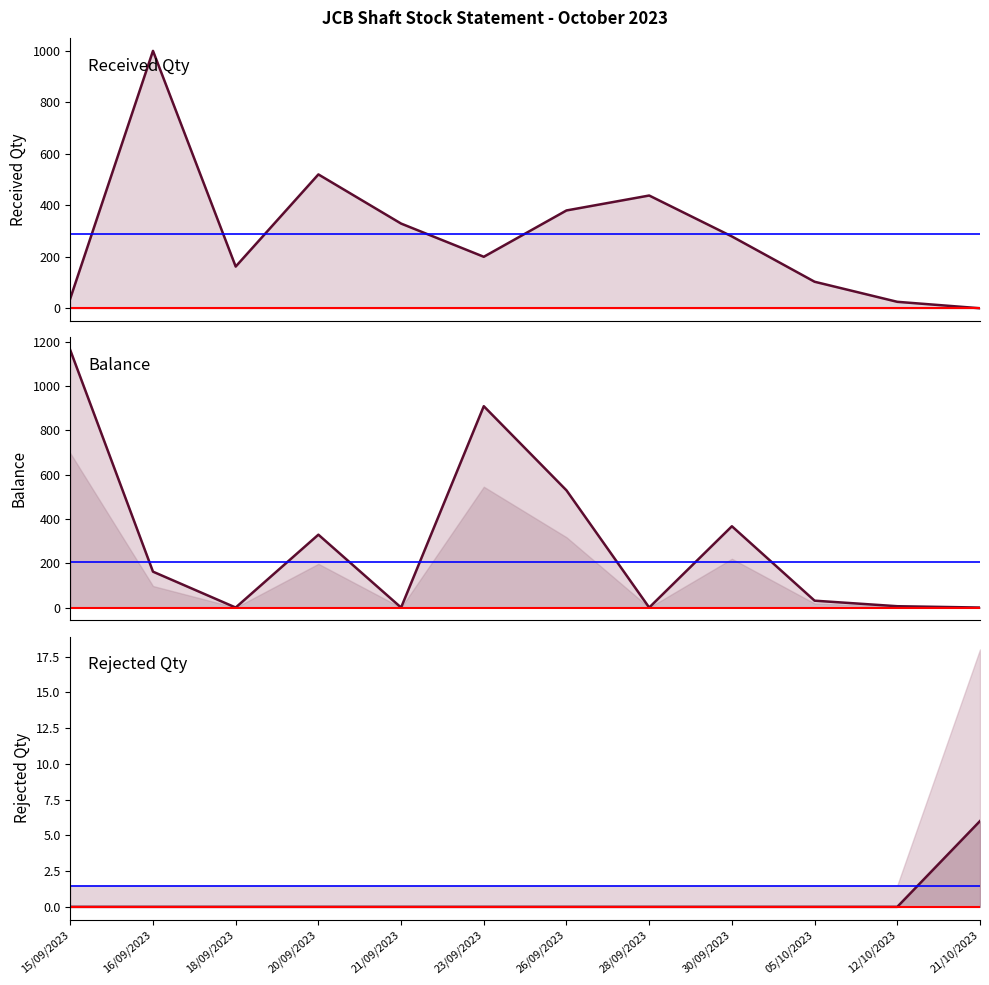

How many lines are shown in the chart?

3